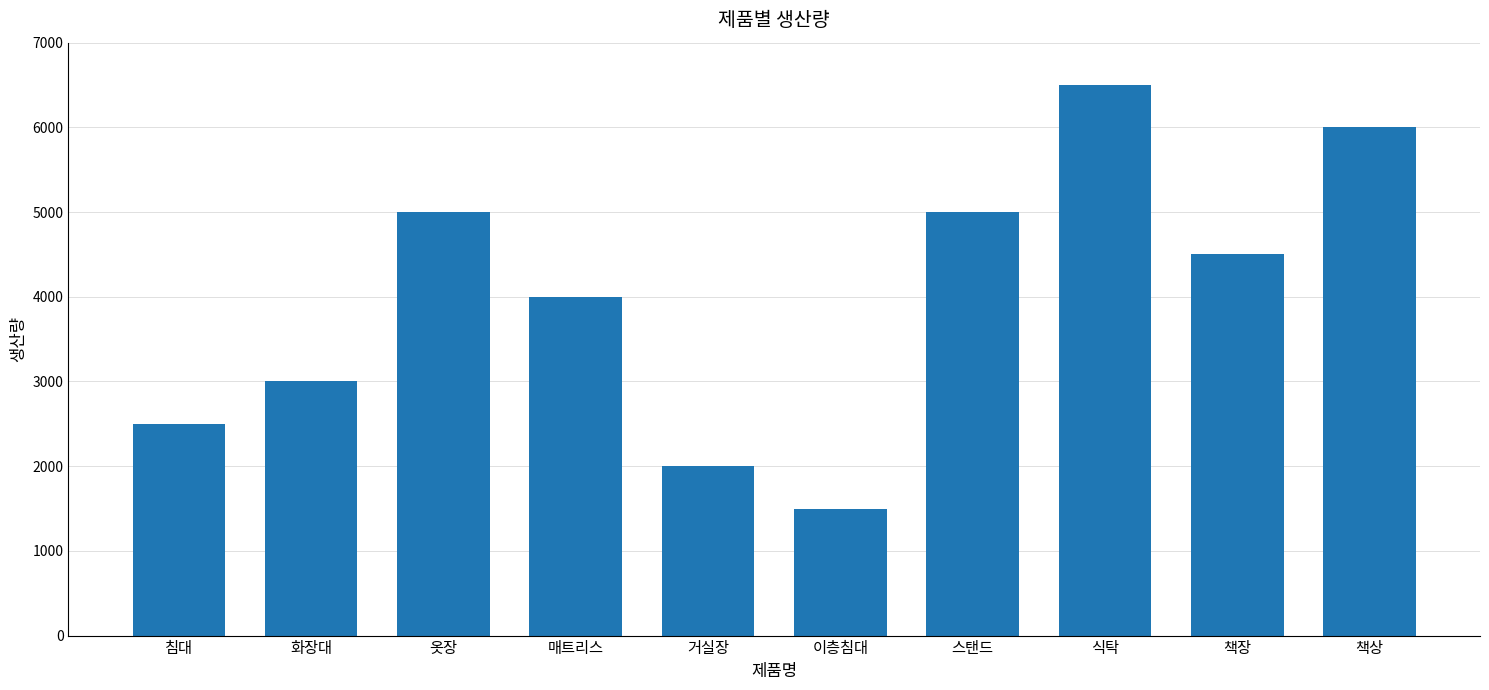

How many bars are there in total?

10